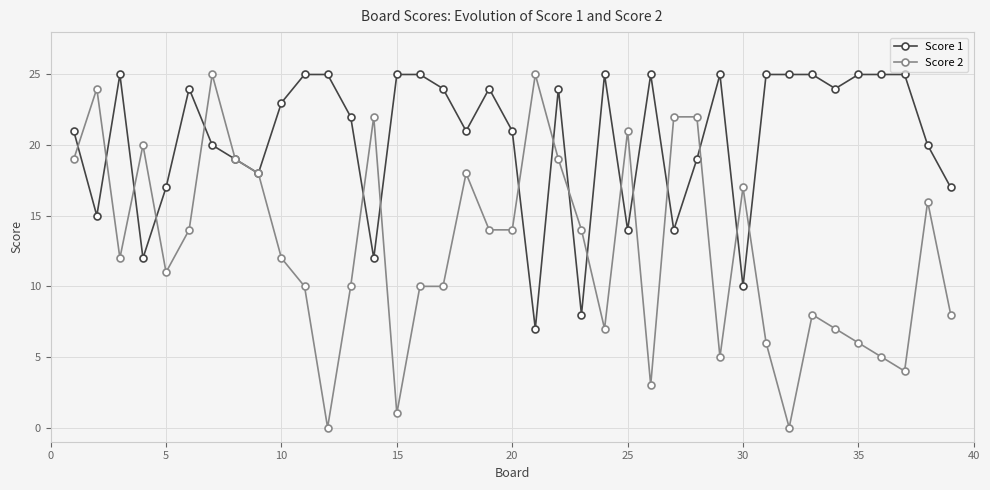

Which series has the widest spread of values?

Score 2